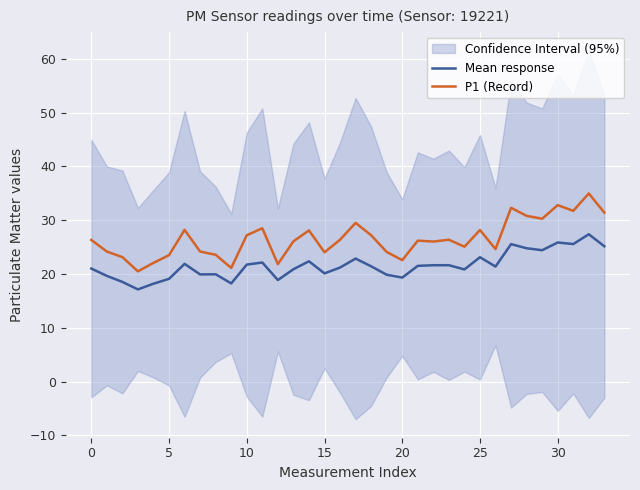

True or false: Mean response and P1 (Record) cross at least once.

False